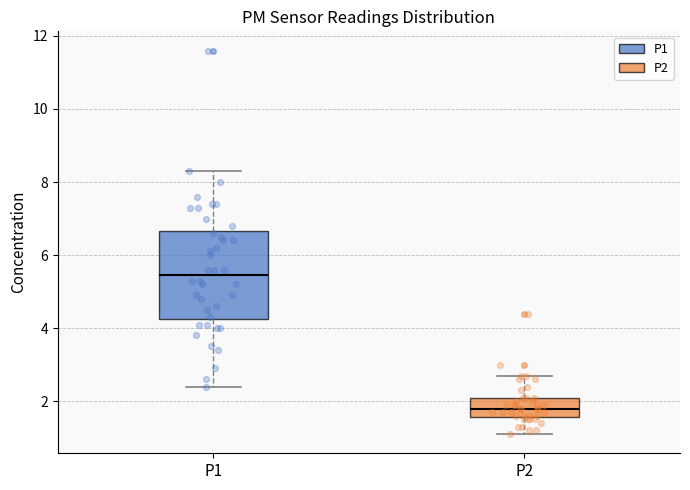

Reading left to right, read every box against the y-axis: the position of its median line, the range the box covers, and the ends of its whiskers. The values are not printed on the chart, so give them approximately, as read against the axis.

P1: median 5.4, box 4.2 to 6.6, whiskers 2.4 to 8.4
P2: median 1.8, box 1.6 to 2.2, whiskers 1.2 to 2.8